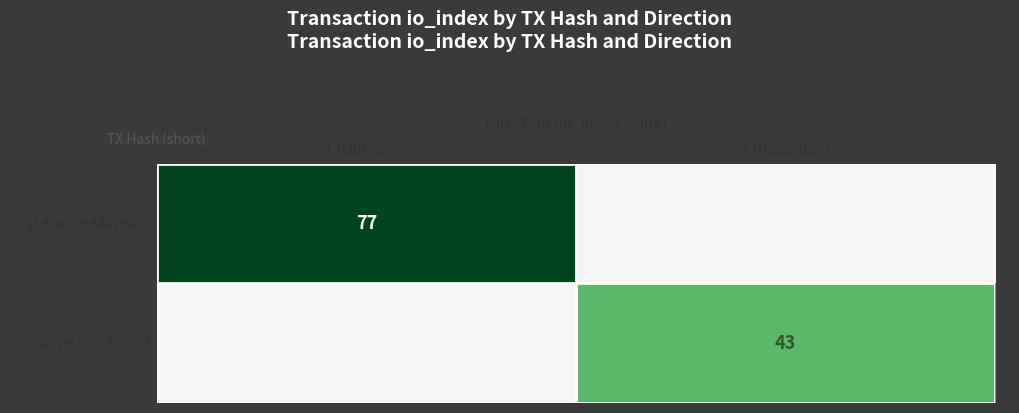

True or false: 6407fc13c57956c3 has a value of 43 at 1 (Incoming).

True